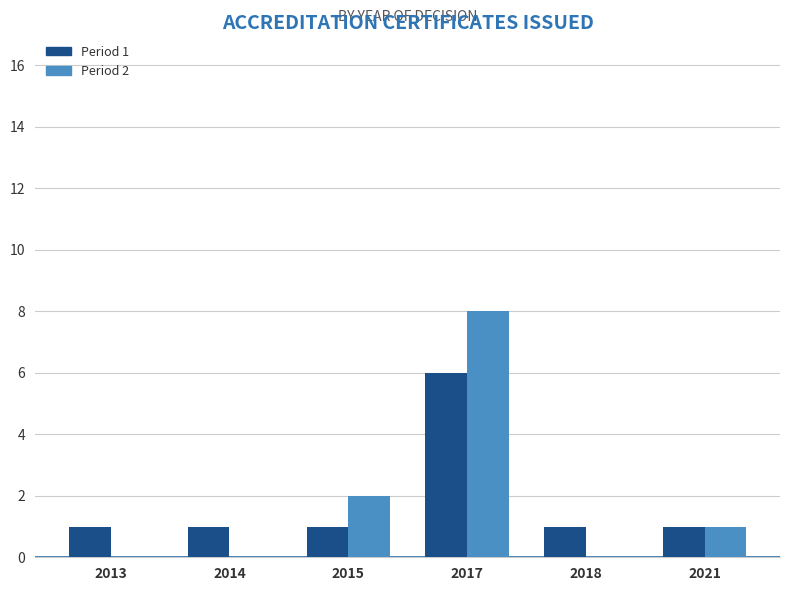

Reading right to left, what are all the values shown in this chart?

Period 1: 2021=1	2018=1	2017=6	2015=1	2014=1	2013=1
Period 2: 2021=1	2018=0	2017=8	2015=2	2014=0	2013=0